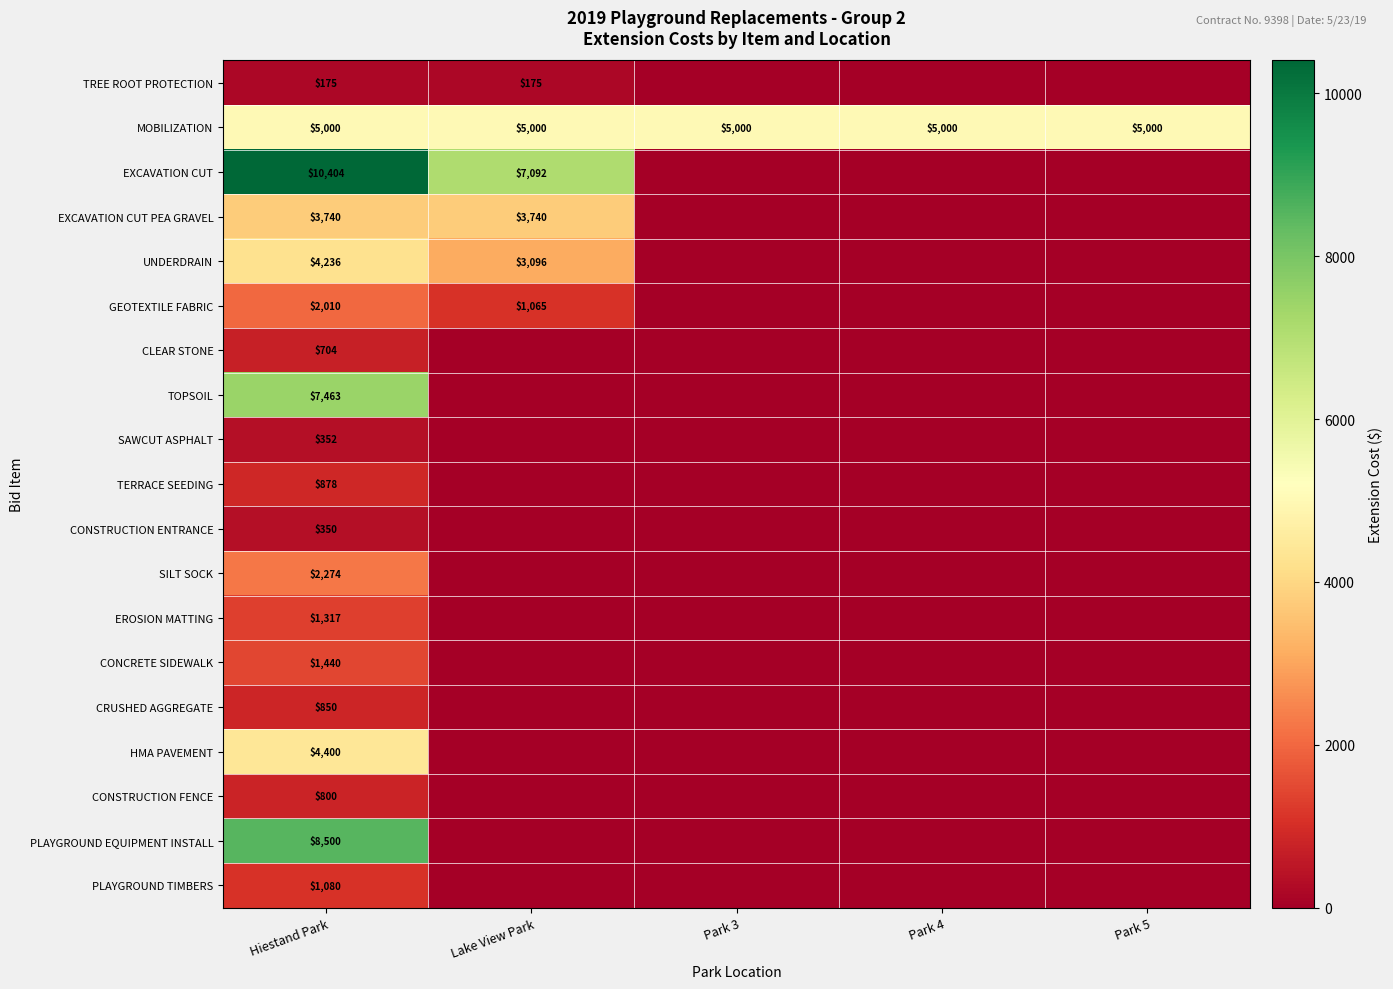

Is it true that MOBILIZATION equals 5000 at Park 3?

True